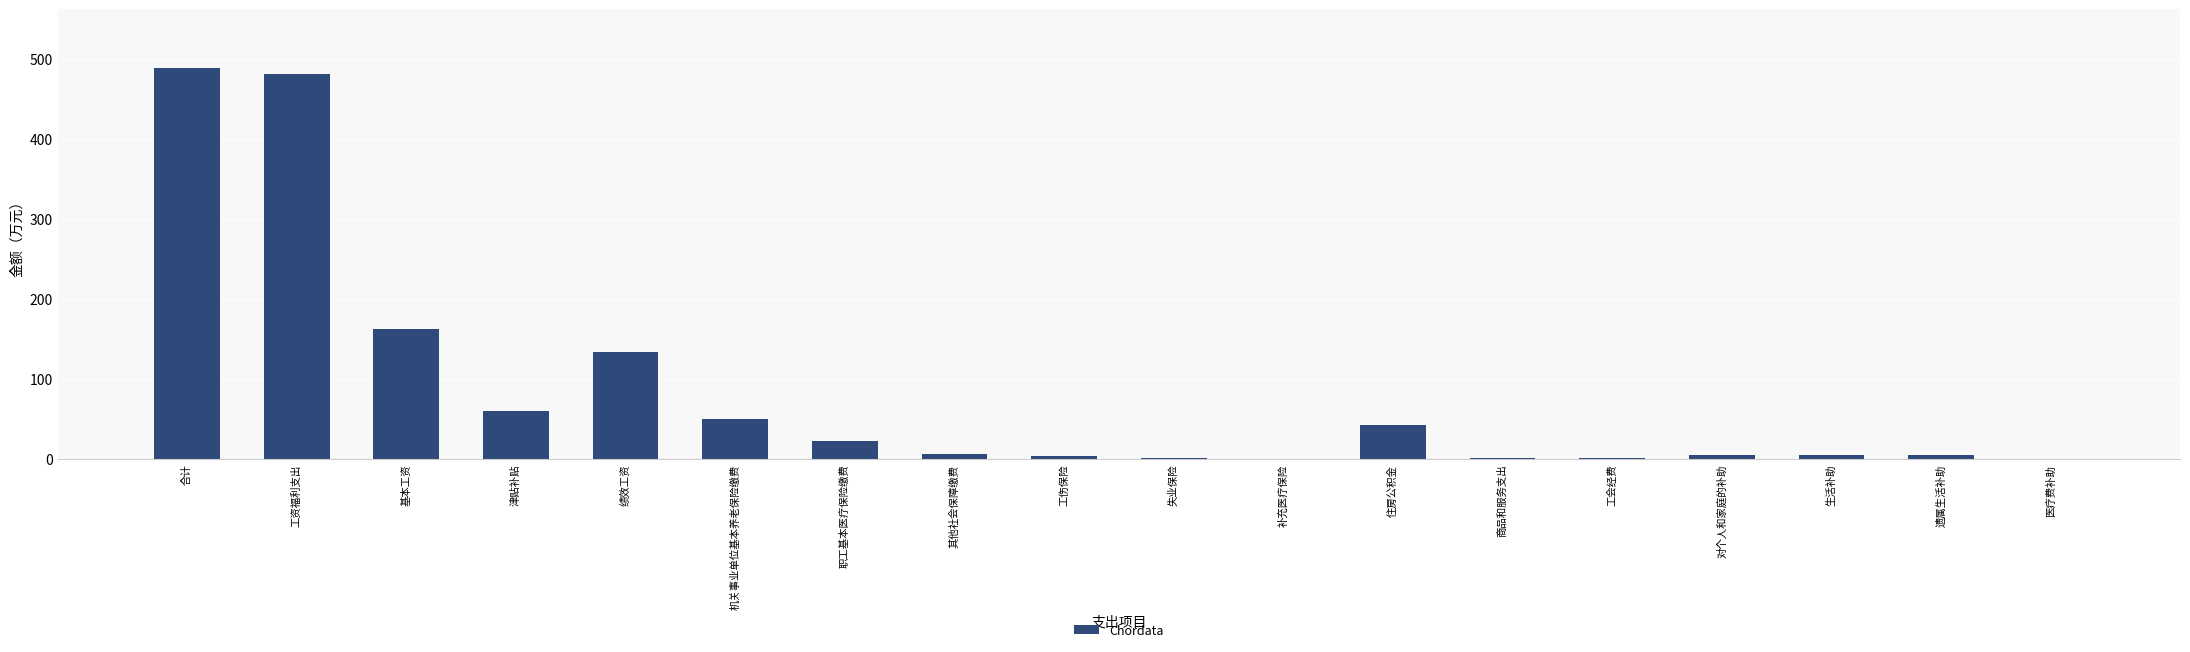

Between 补充医疗保险 and 津贴补贴, which is larger?

津贴补贴